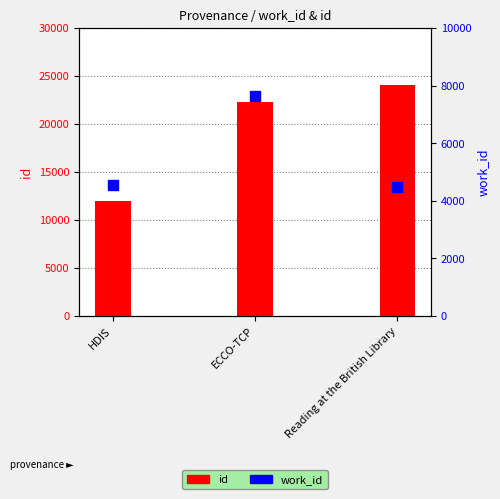

Which series has the largest Y range (max minus min)?

id